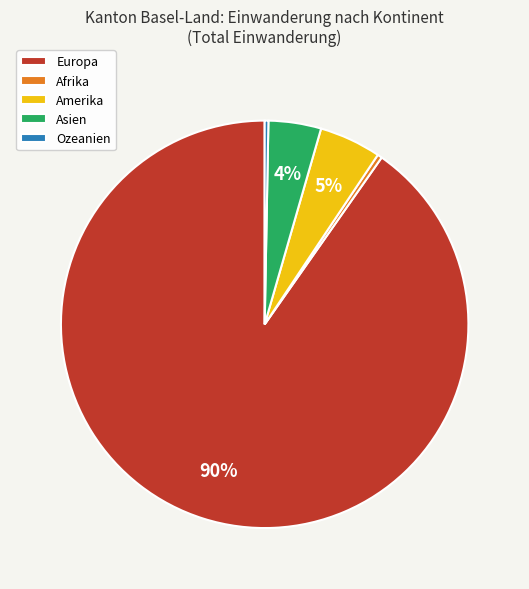

To the nearest percent, what is the average slice percentage?

20%